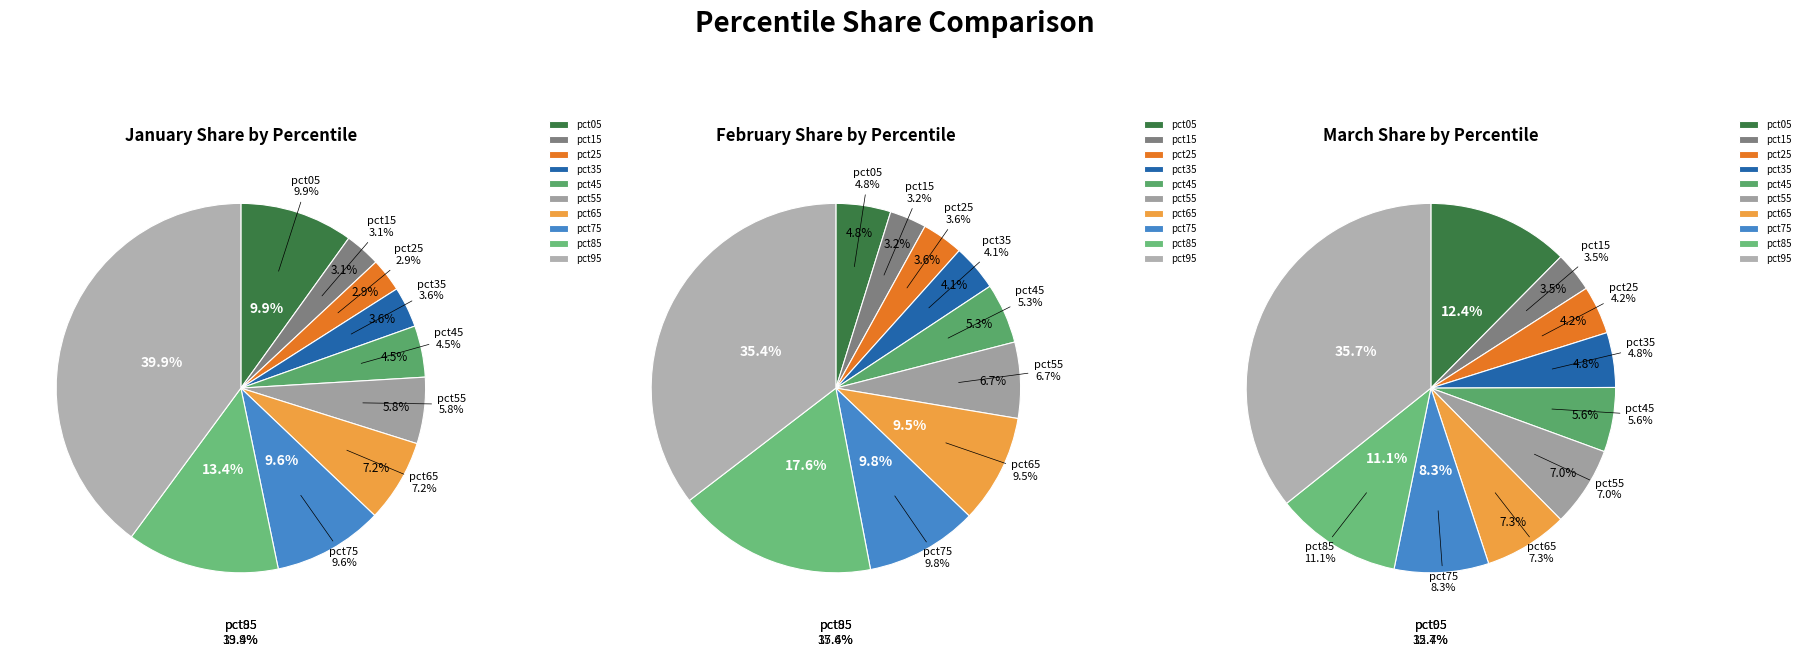

Count the number of slices in the pie.

10